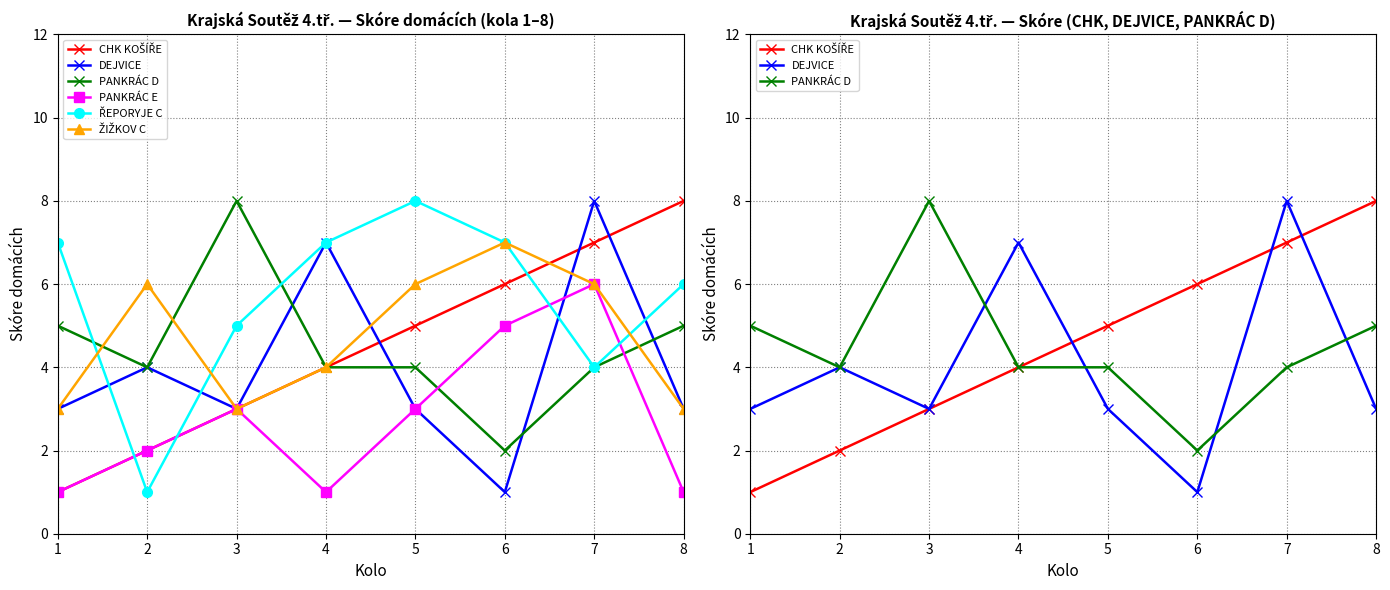

Between 1 and 2, which series saw the biggest shift?

ŘEPORYJE C